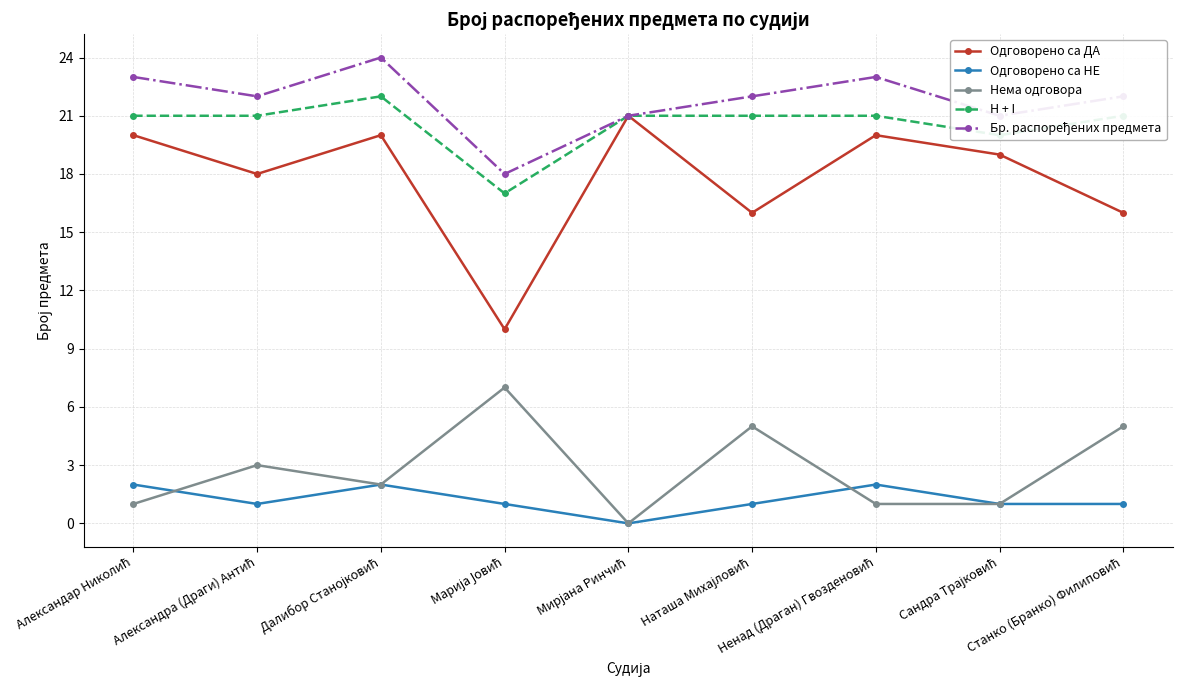

True or false: Одговорено са НЕ has more than 1 interior local peaks.

True